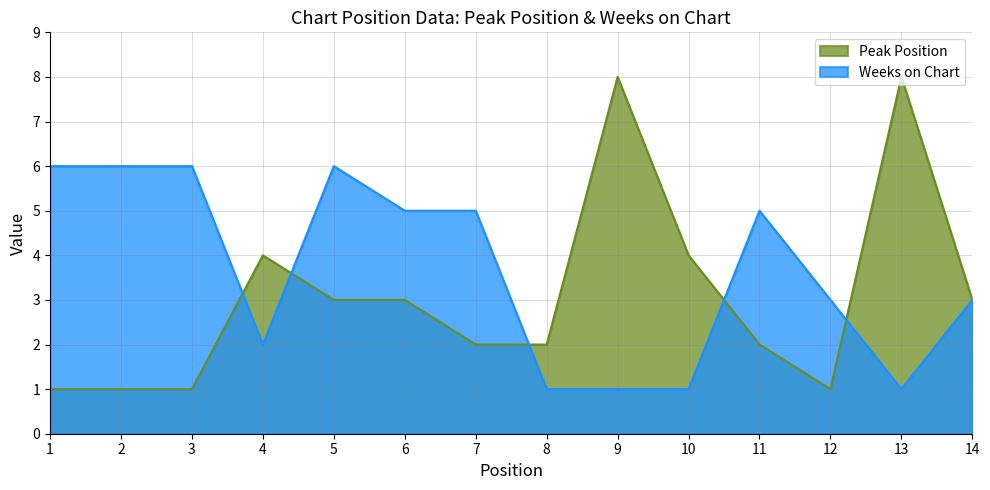

What are all the series names shown in the legend?

Peak Position, Weeks on Chart